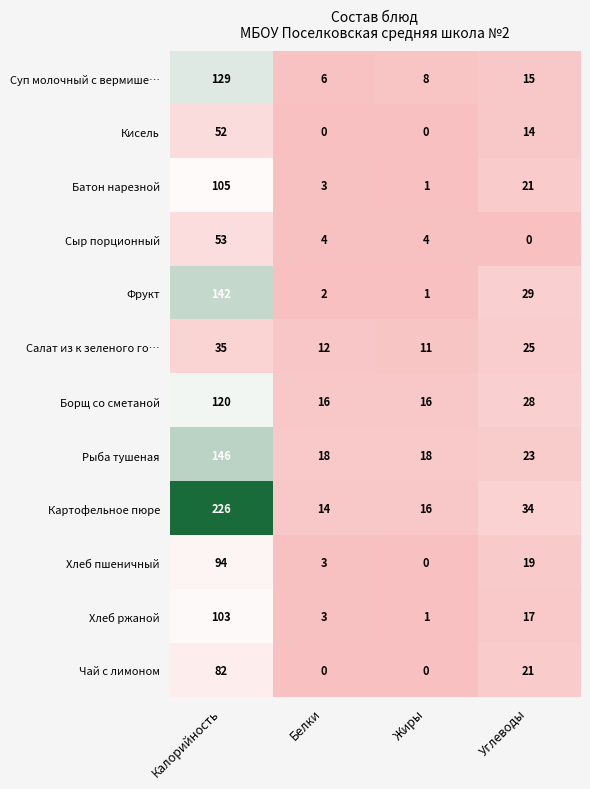

What is the total value across all series at Белки?

81